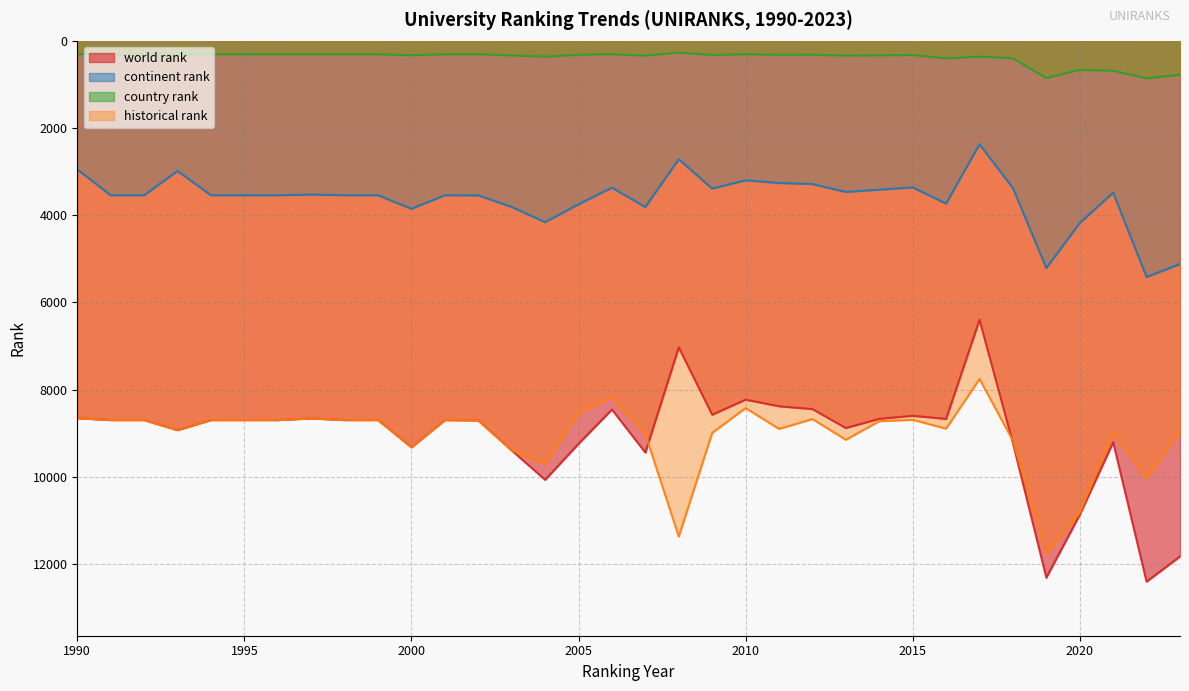

What are all the series names shown in the legend?

world rank, continent rank, country rank, historical rank